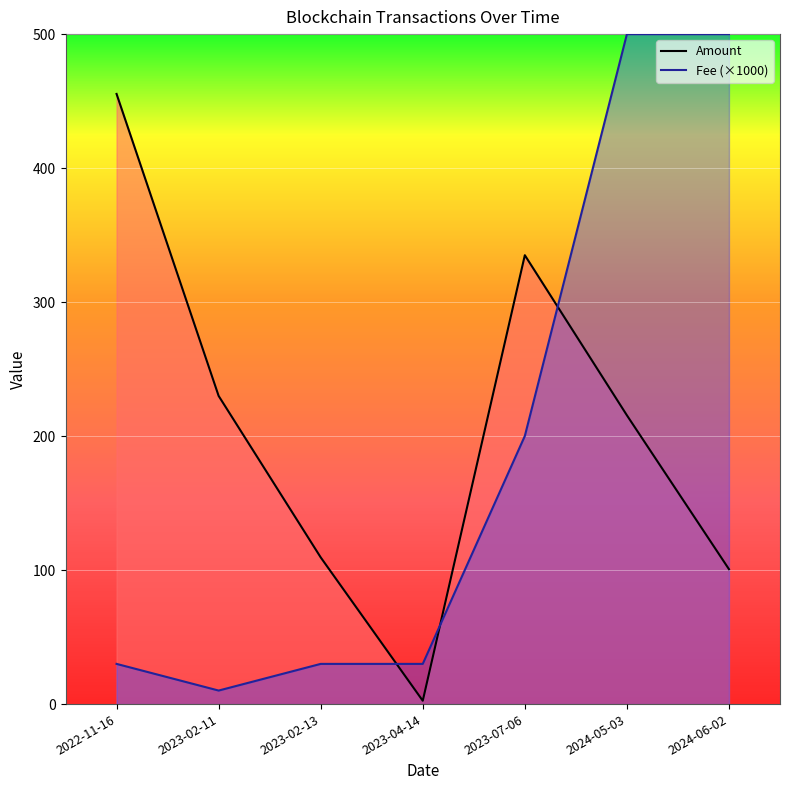

At how many categories does at least one series exceed 134?

5